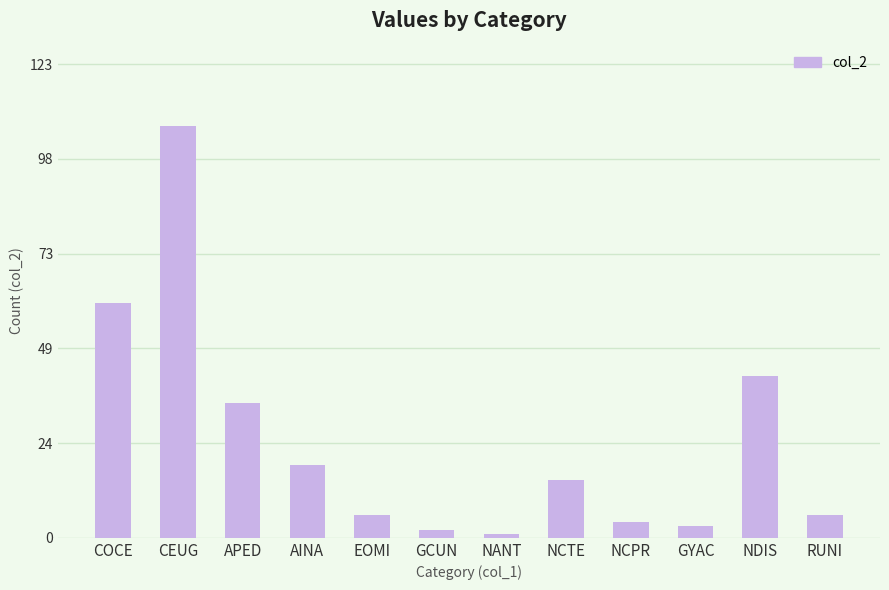

What is the difference between the maximum and second lowest values?

105